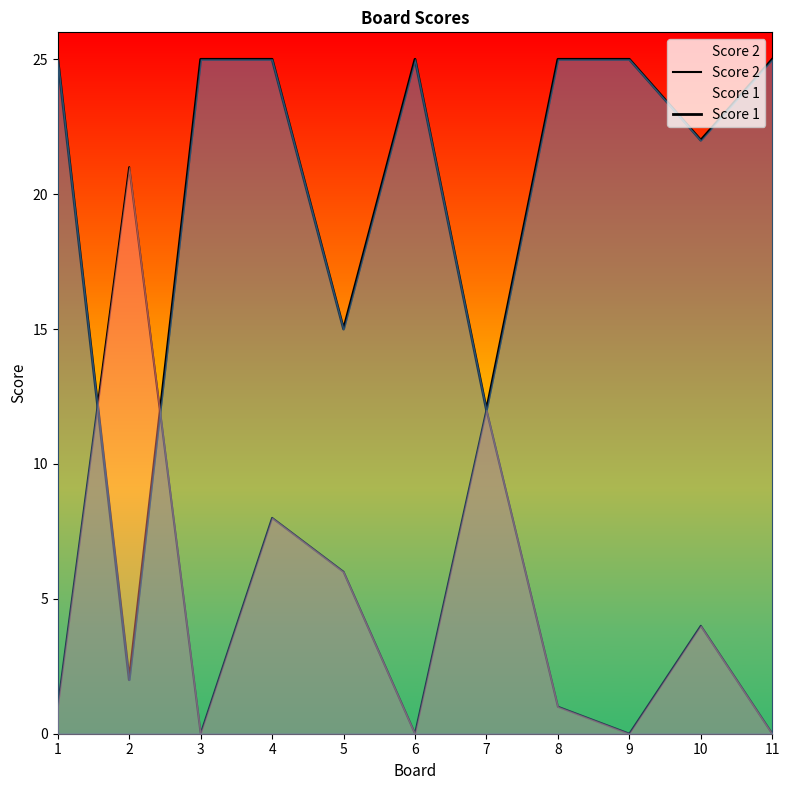

What is the spread (max minus min) of values at 2?

19